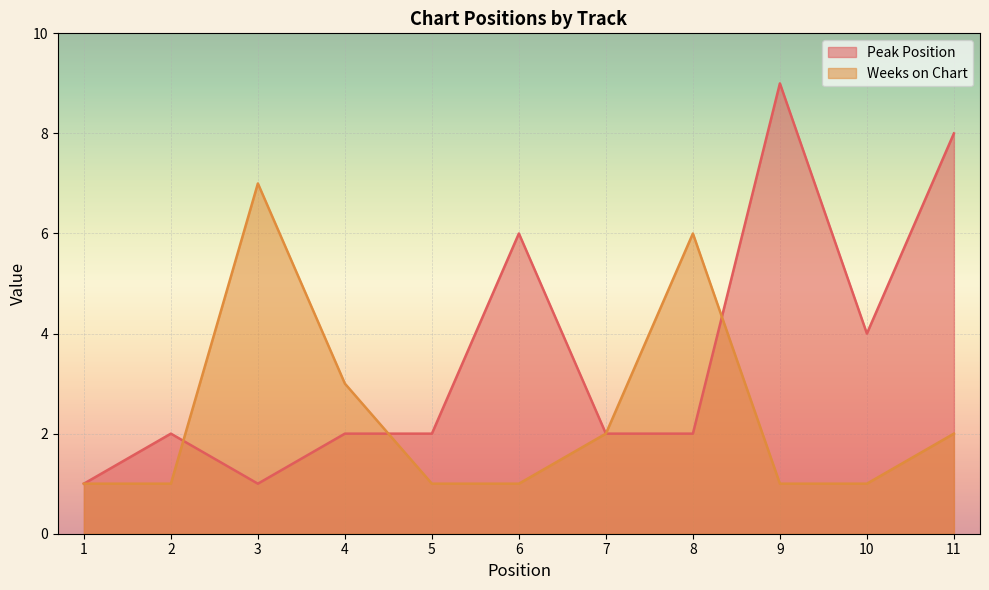

Which series has the widest spread of values?

Peak Position